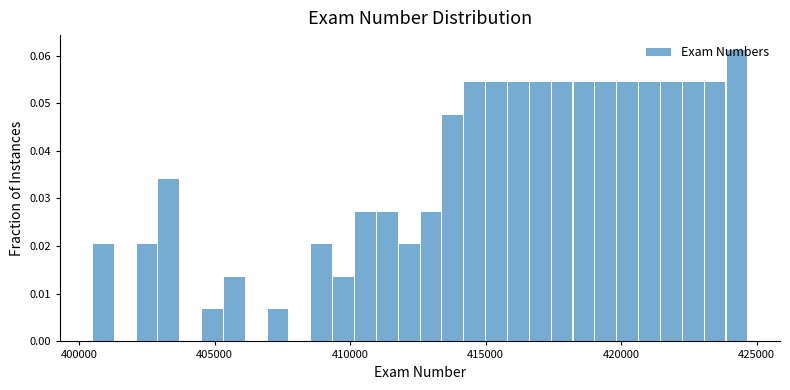

Around what value on the x-axis is the tallest bar? Give the approximate position of its centre, as read against the axis.

424500